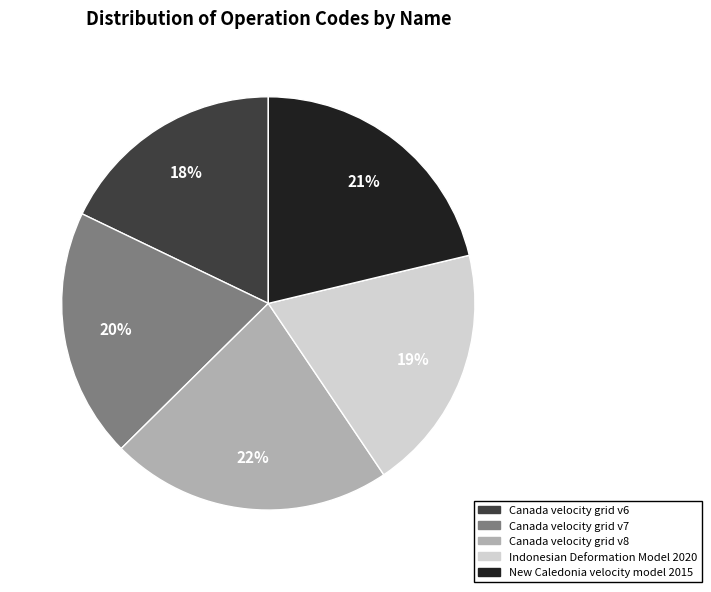

How many segments does this pie chart have?

5